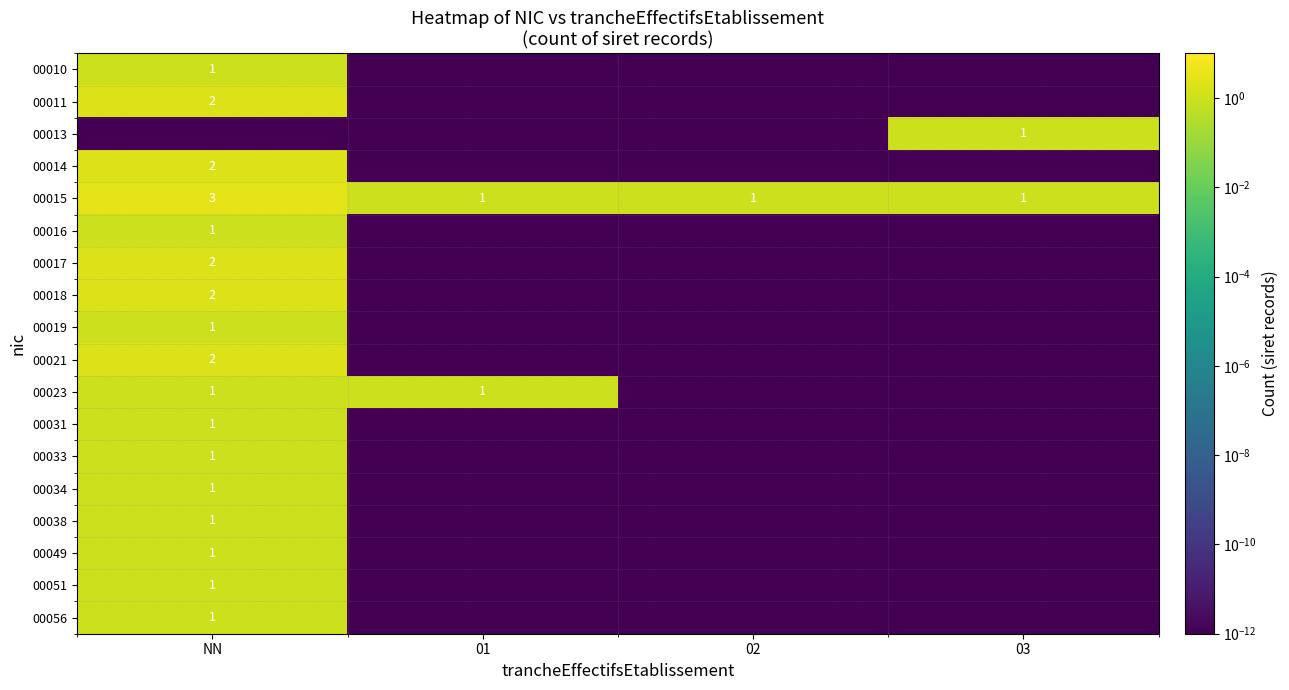

Which category has the highest value in the 00015 series?

NN